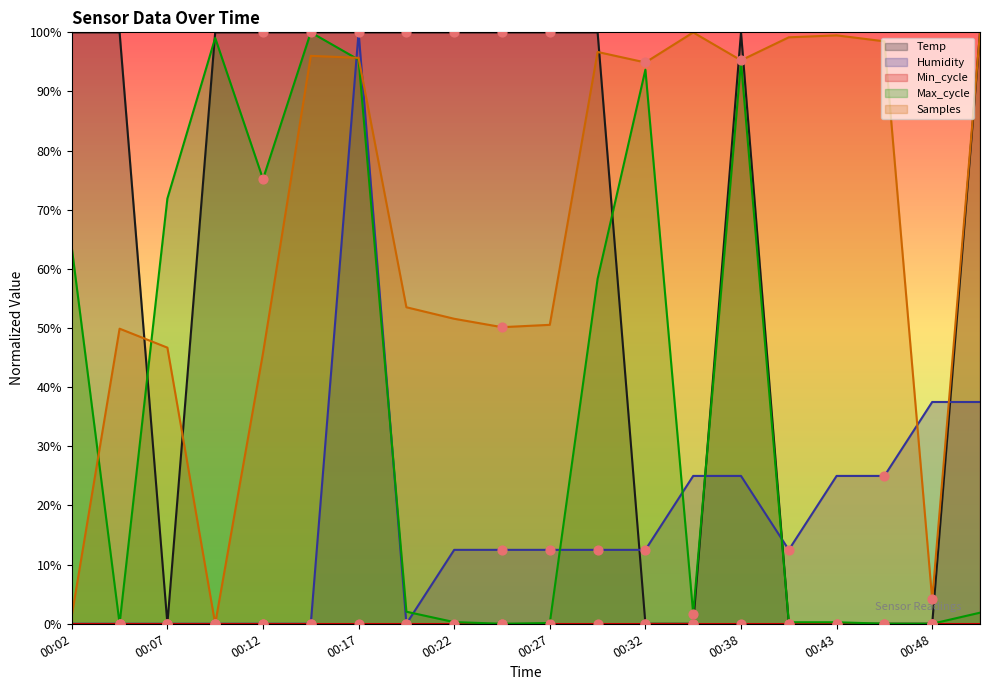

Which series reaches the minimum Y coordinate?

Temp